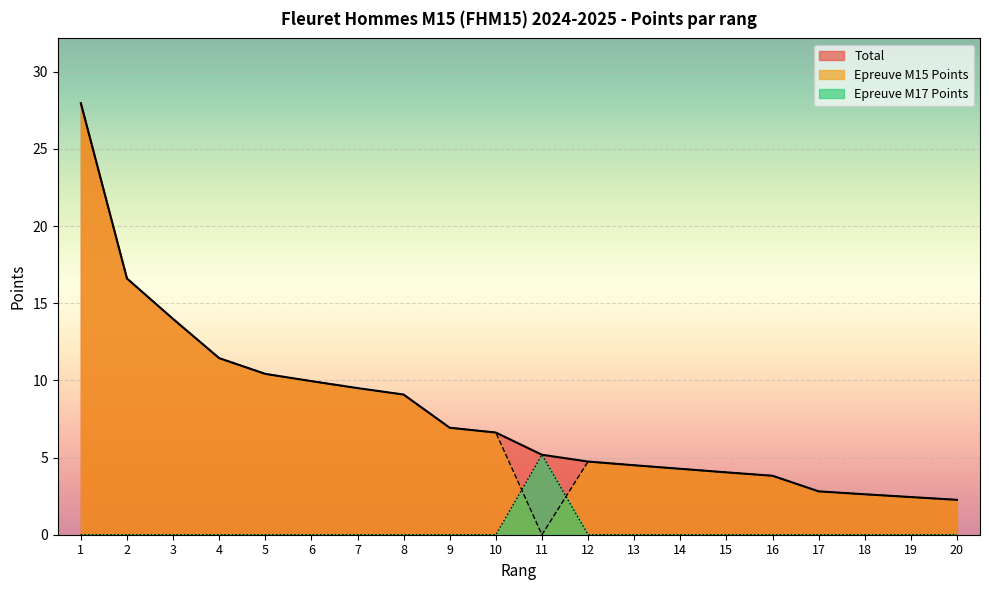

Which series has the largest total across all categories?

Total